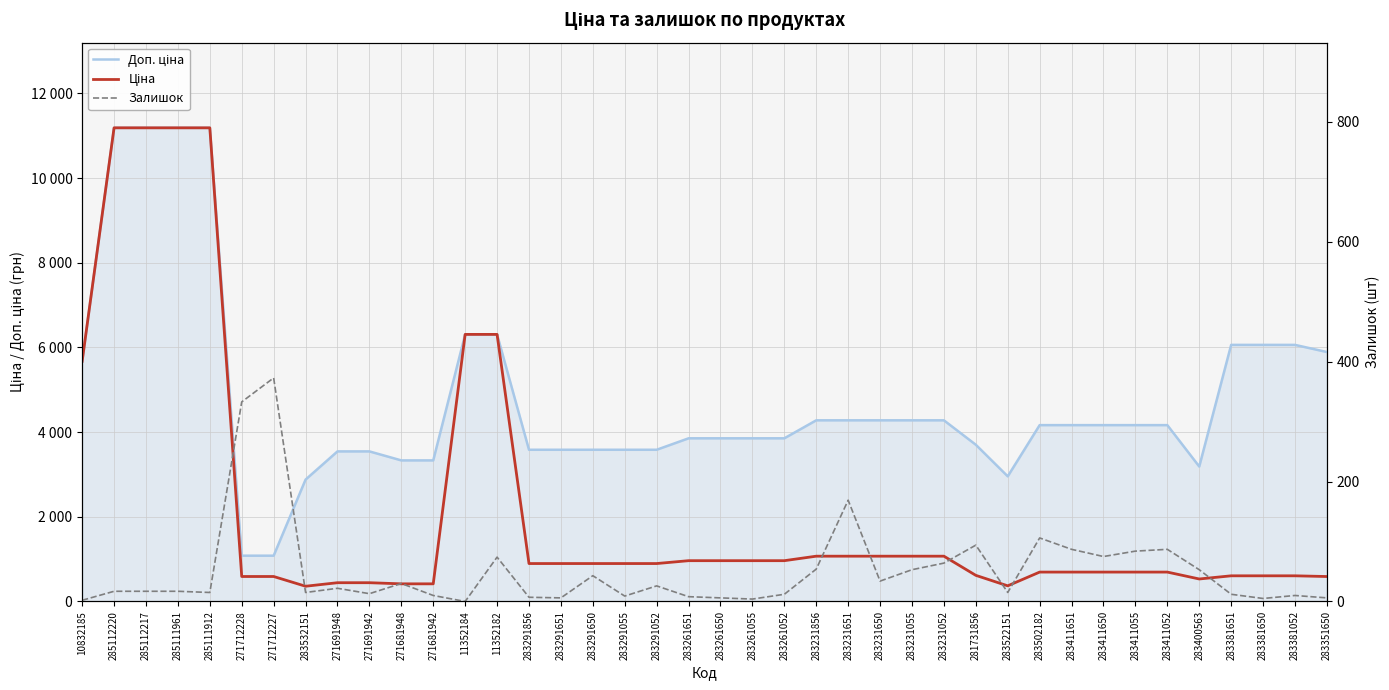

True or false: Ціна and Доп. ціна cross at least once.

False